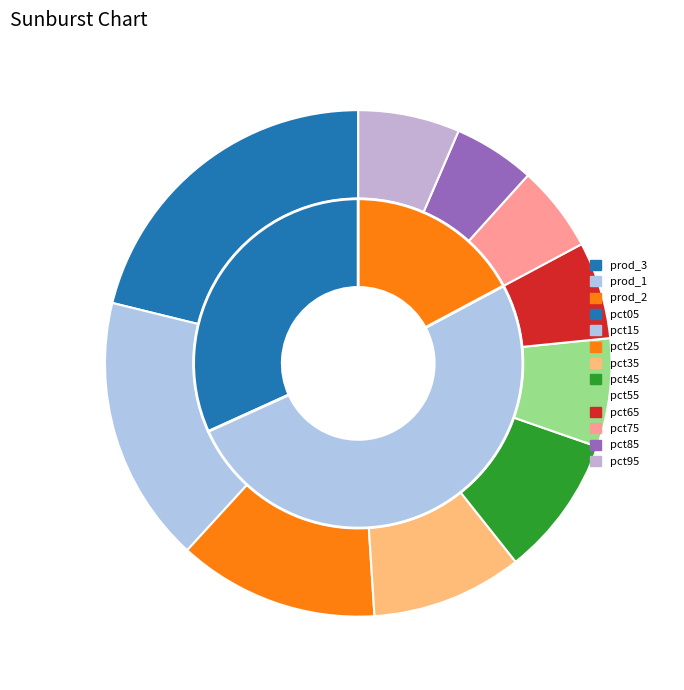

What portion of the pie excludes pct95?

93.5%